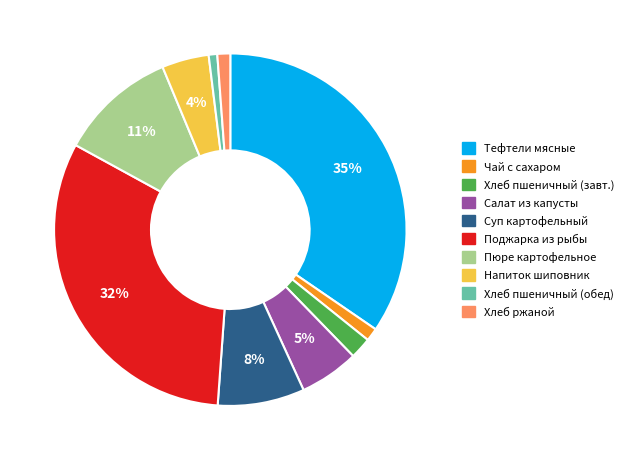

Which has a higher value, Тефтели мясные or Хлеб ржаной?

Тефтели мясные